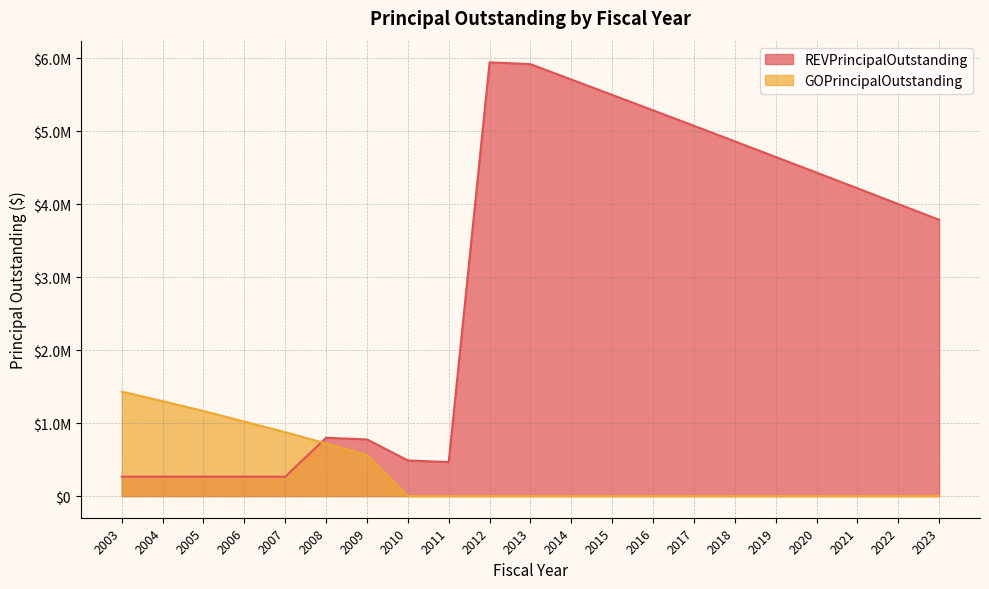

Reading left to right, list all the values displayed in this chart.

REVPrincipalOutstanding: 265000	265000	265000	265000	265000	798000	776000	488000	465000	5941000	5916000	5706000	5495000	5284000	5072000	4859000	4645000	4431000	4216000	4000000	3784000
GOPrincipalOutstanding: 1430000	1300000	1165000	1020000	875000	720000	560000	0	0	0	0	0	0	0	0	0	0	0	0	0	0